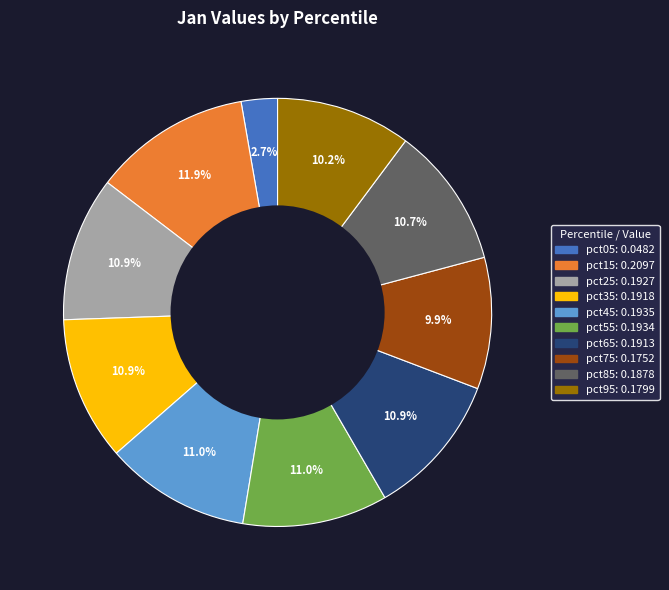

What portion of the pie excludes pct25?

89.1%